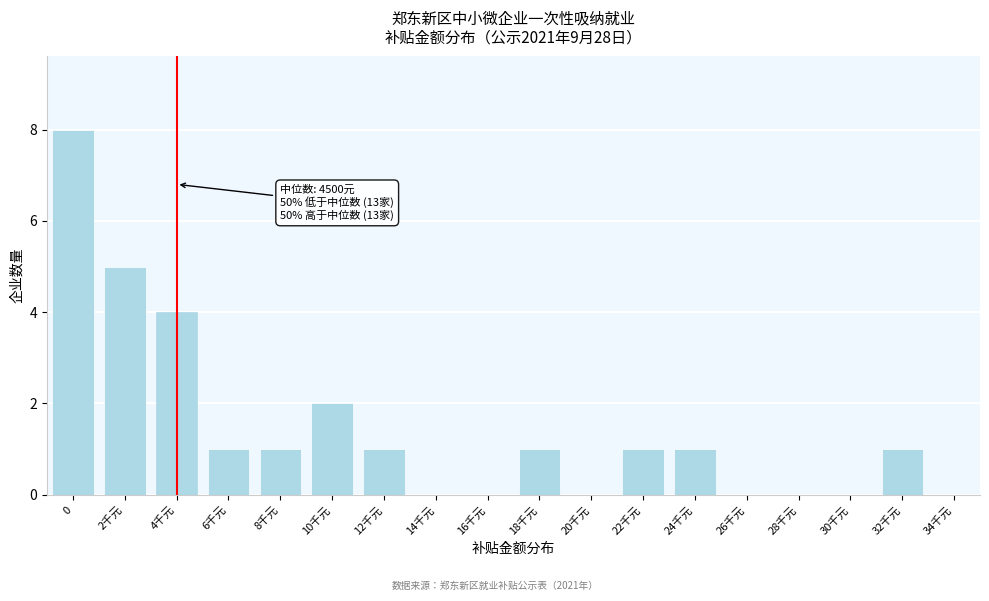

Reading right to left, what are all the values shown in this chart?

34千元=0	32千元=1	30千元=0	28千元=0	26千元=0	24千元=1	22千元=1	20千元=0	18千元=1	16千元=0	14千元=0	12千元=1	10千元=2	8千元=1	6千元=1	4千元=4	2千元=5	0=8